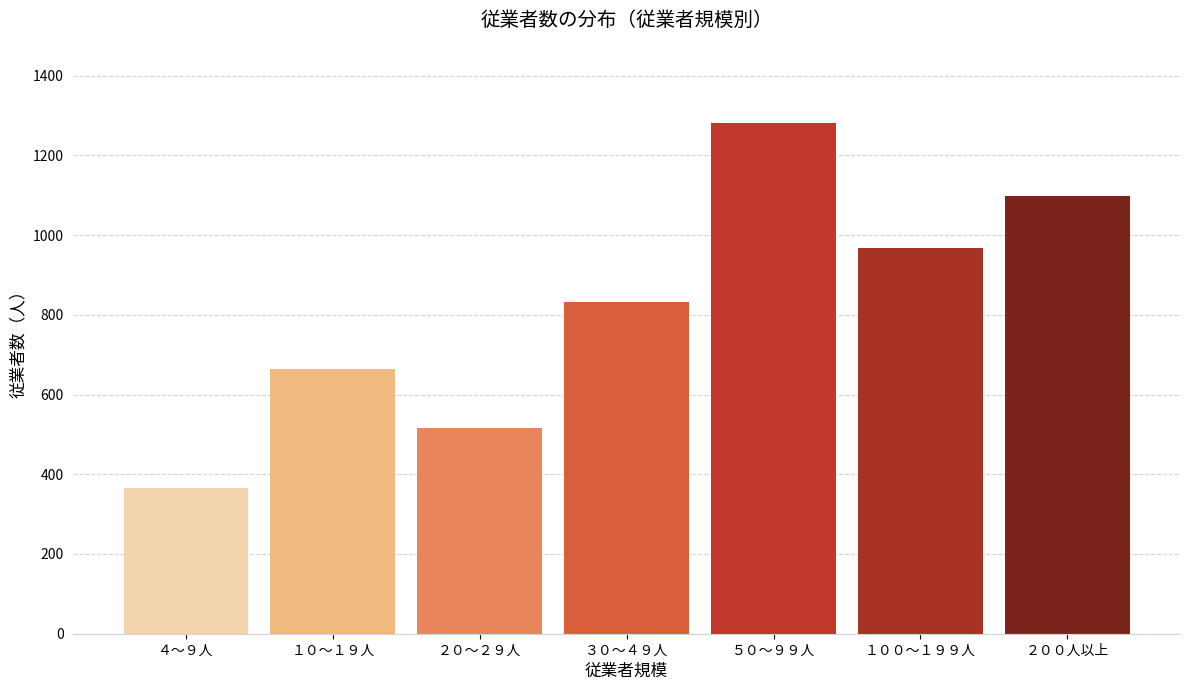

Reading right to left, transcribe all the data shown in this chart.

２００人以上=1098	１００～１９９人=967	５０～９９人=1280	３０～４９人=833	２０～２９人=516	１０～１９人=663	４～９人=366